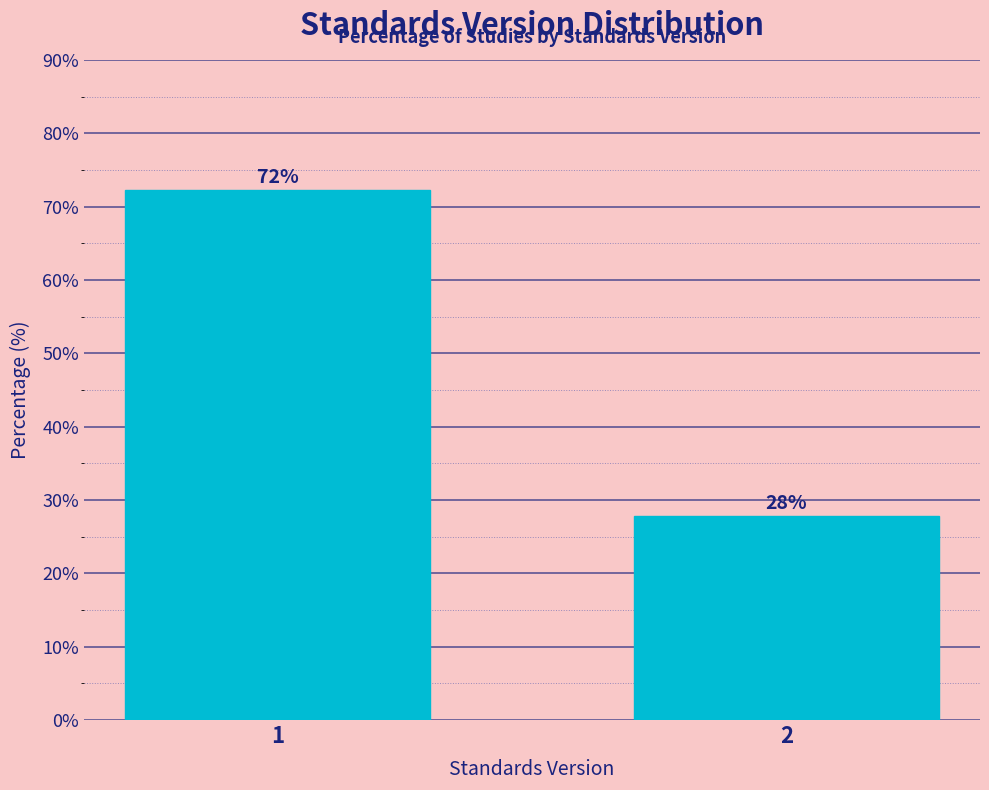

What is the ratio of the value at 1 to the value at 2?

2.6